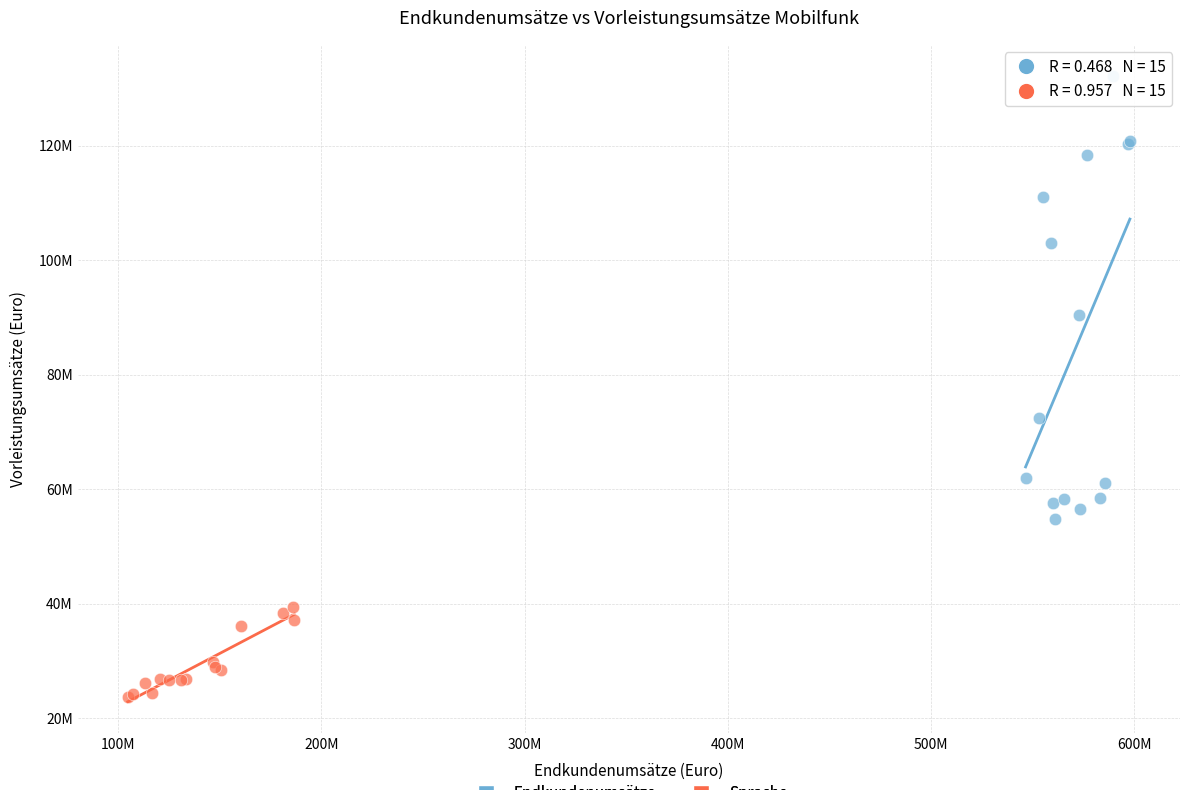

What are all the series names shown in the legend?

Endkundenumsätze, Sprache